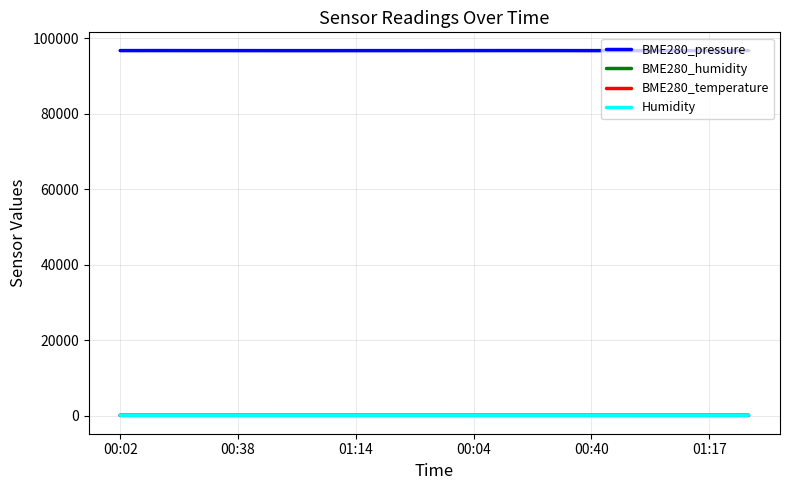

True or false: BME280_pressure and BME280_temperature intersect in this chart.

False